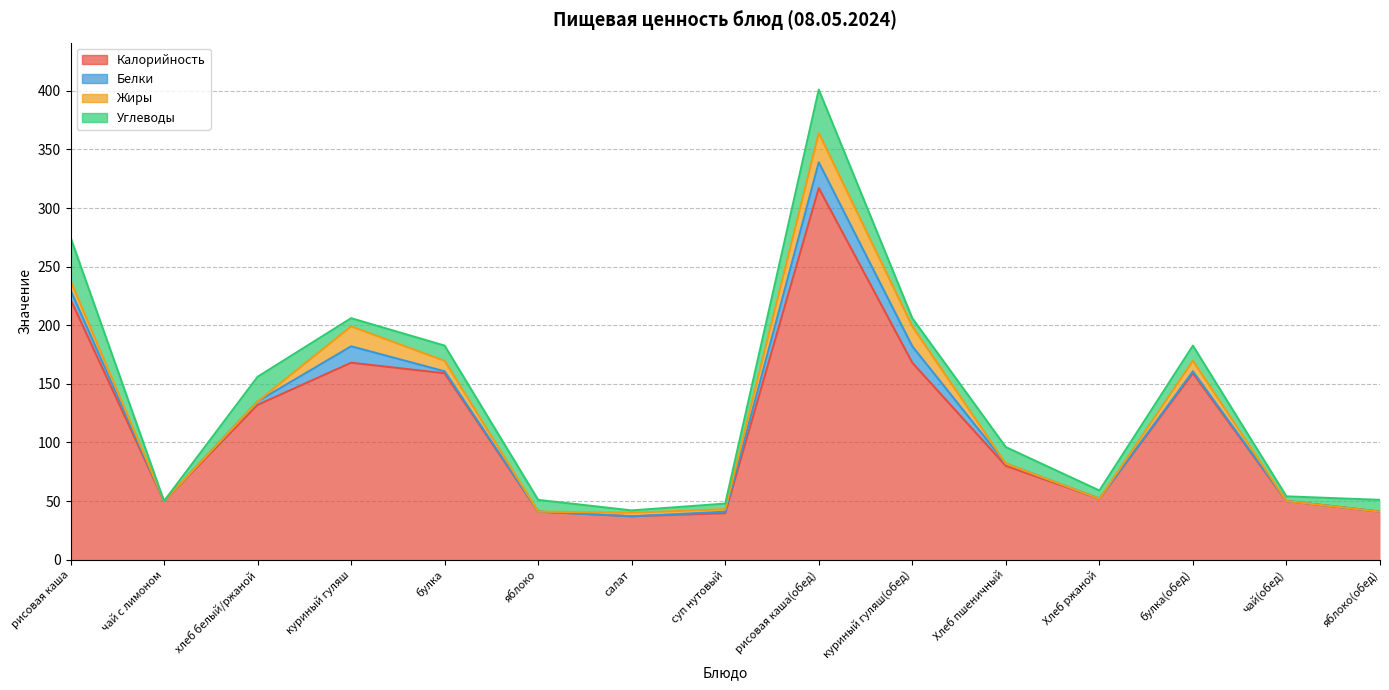

Between хлеб белый/ржаной and куриный гуляш(обед), which series saw the biggest shift?

Калорийность